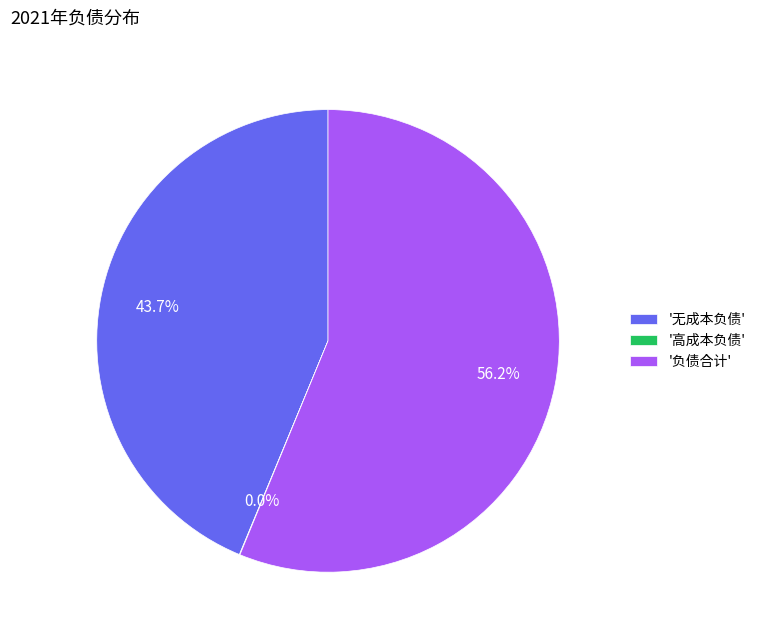

How much of the chart is everything except '无成本负债'?

56.3%